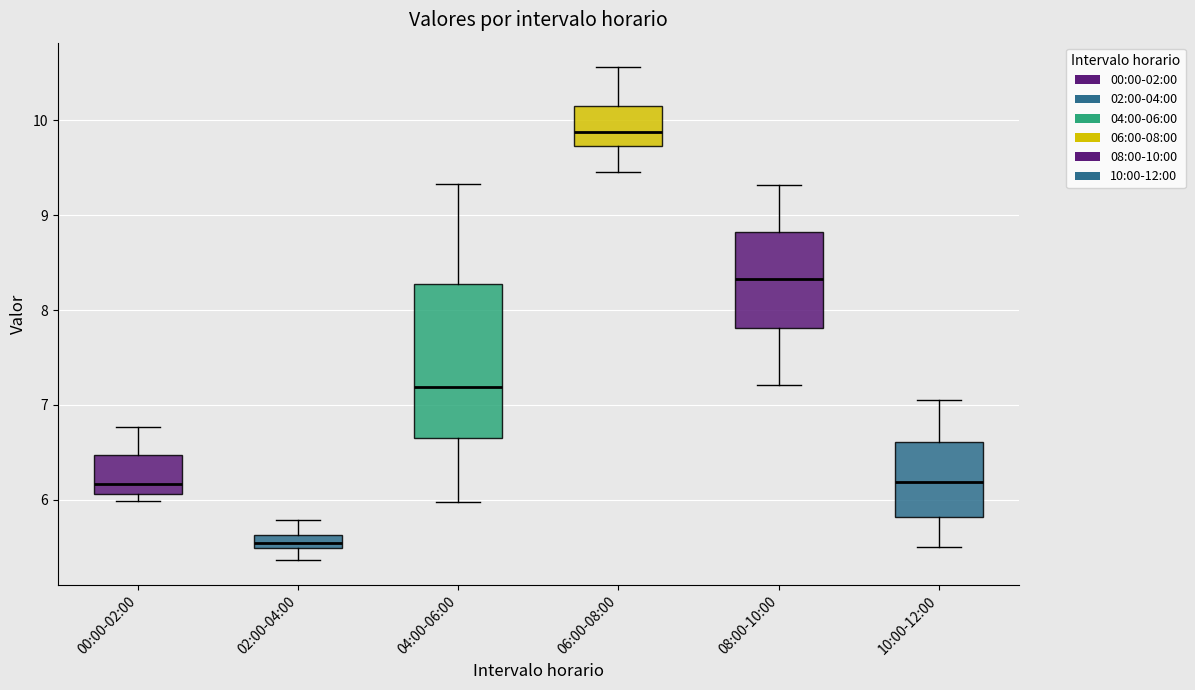

Which box's median line is the highest?

06:00-08:00